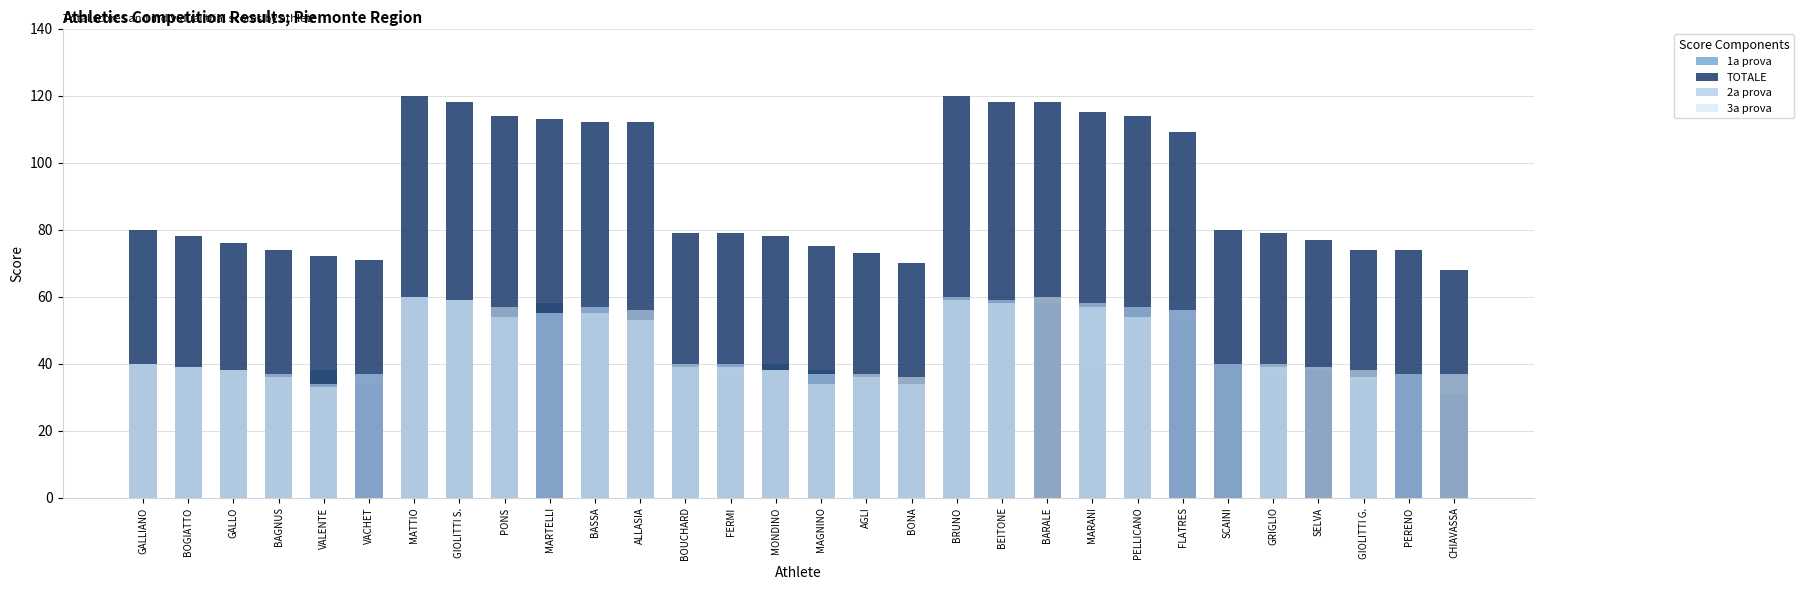

At how many categories does at least one series exceed 87?

12